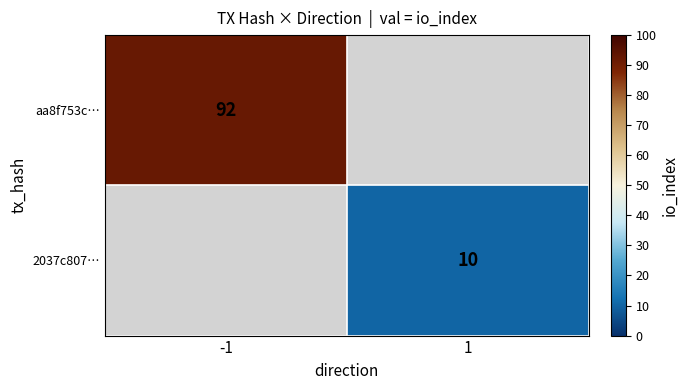

The value of aa8f753c… at -1 is 54.9. True or false?

False